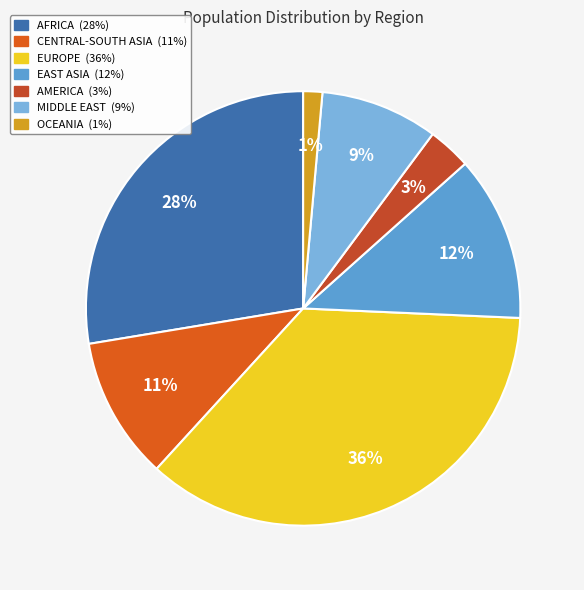

Does CENTRAL-SOUTH ASIA account for over 50% of the chart?

No